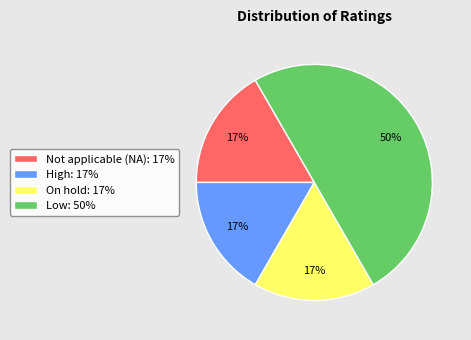

Do Low: 50% and Not applicable (NA): 17% together represent more than half of the pie?

Yes